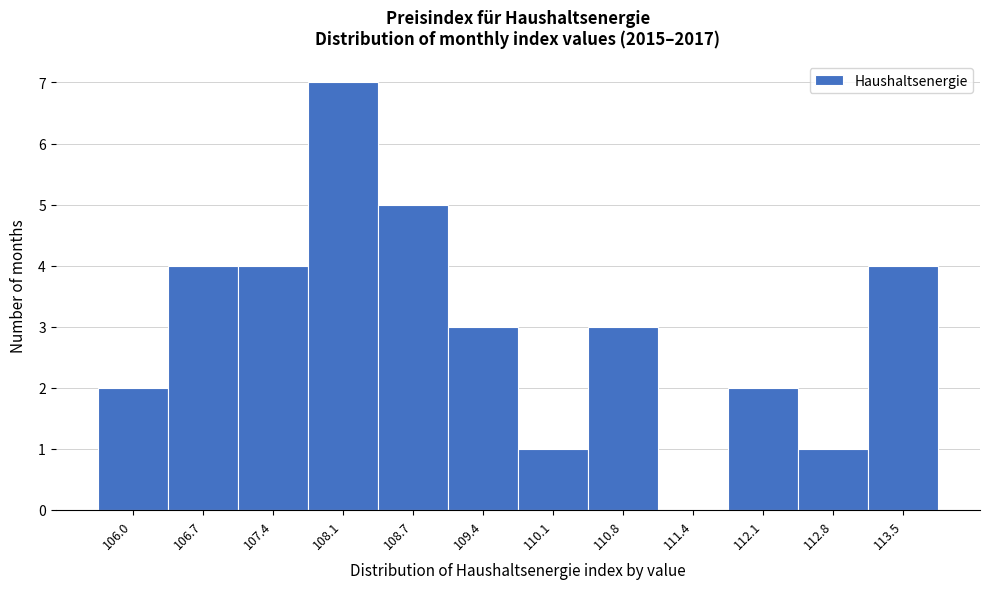

Reading left to right, transcribe this chart: for each bar, give the range it covers on the x-axis and its height. Neither the bar edges nor the heights are printed on the chart, so give them approximately, as read against the axes.

105.7 to 106.4: 2
106.4 to 107.1: 4
107.1 to 107.7: 4
107.7 to 108.4: 7
108.4 to 109.1: 5
109.1 to 109.8: 3
109.8 to 110.4: 1
110.4 to 111.1: 3
111.1 to 111.8: 0
111.8 to 112.5: 2
112.5 to 113.1: 1
113.1 to 113.8: 4